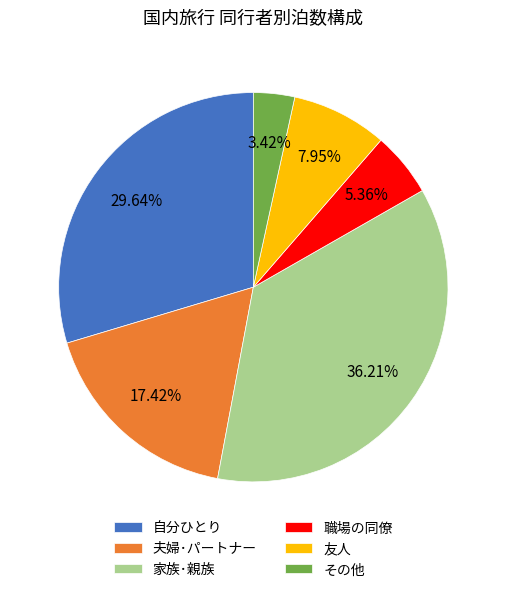

How many slices are in this pie chart?

6